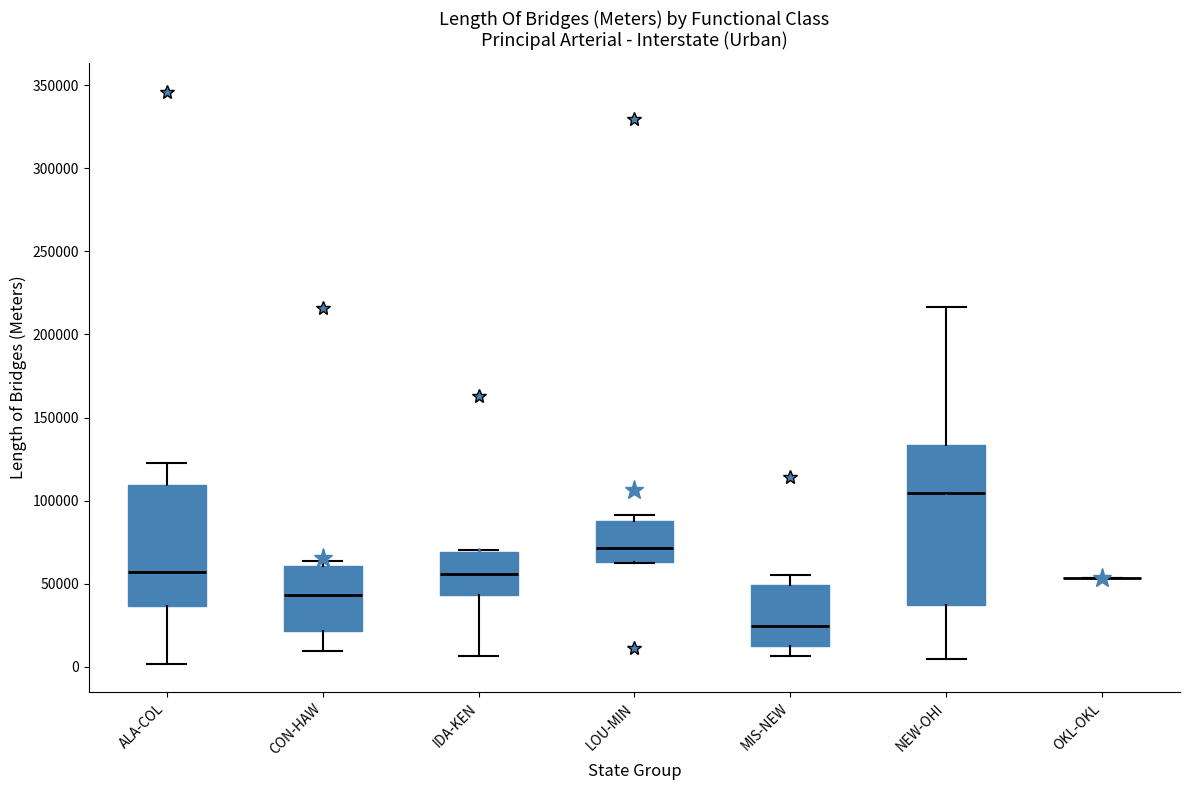

Reading left to right, read every box against the y-axis: the position of its median line, the range the box covers, and the ends of its whiskers. The values are not printed on the chart, so give them approximately, as read against the axis.

ALA-COL: median 55000, box 35000 to 110000, whiskers 0 to 125000
CON-HAW: median 45000, box 20000 to 60000, whiskers 10000 to 65000
IDA-KEN: median 55000, box 45000 to 70000, whiskers 5000 to 70000 (just above the box's upper edge)
LOU-MIN: median 70000, box 65000 to 90000, whiskers 65000 to 90000 (just above the box's upper edge)
MIS-NEW: median 25000, box 15000 to 50000, whiskers 5000 to 55000
NEW-OHI: median 105000, box 35000 to 135000, whiskers 5000 to 215000
OKL-OKL: box collapsed to a line at 55000, whiskers 55000 to 55000